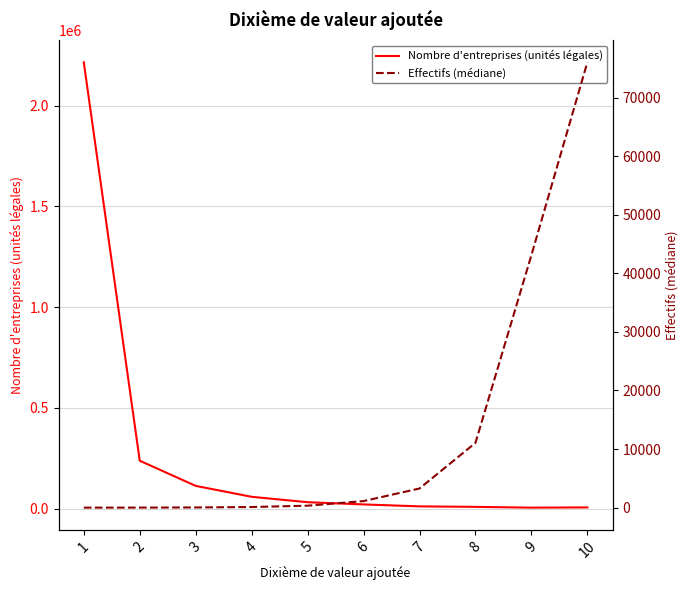

What is the greatest value displayed?

2214825